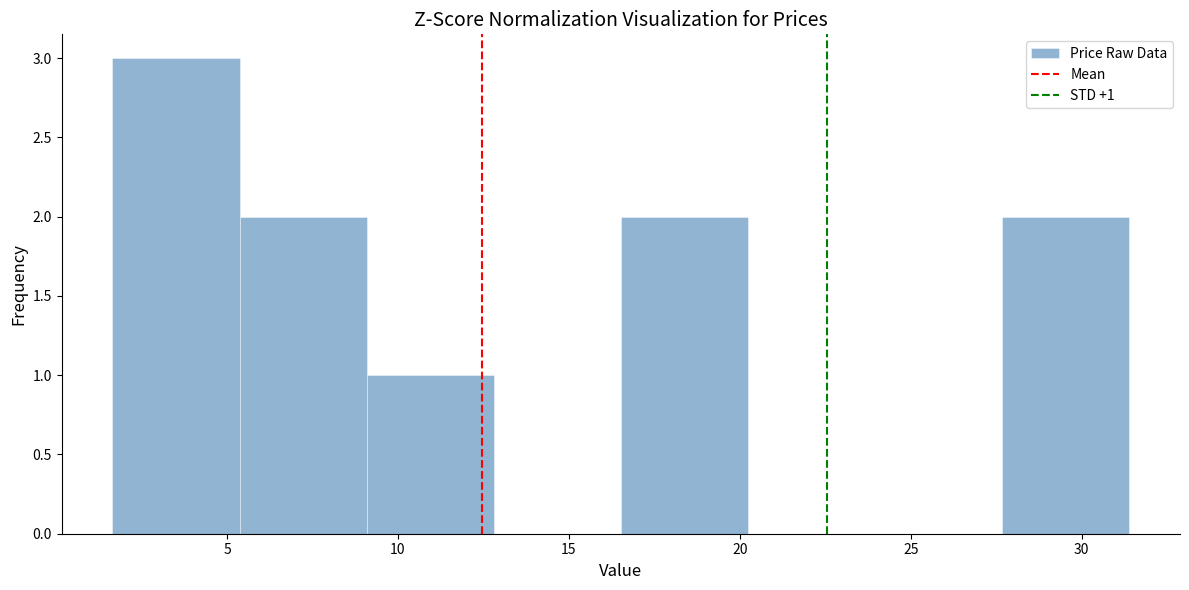

Over which range of the x-axis is the bar tallest?

1.5 to 5.5